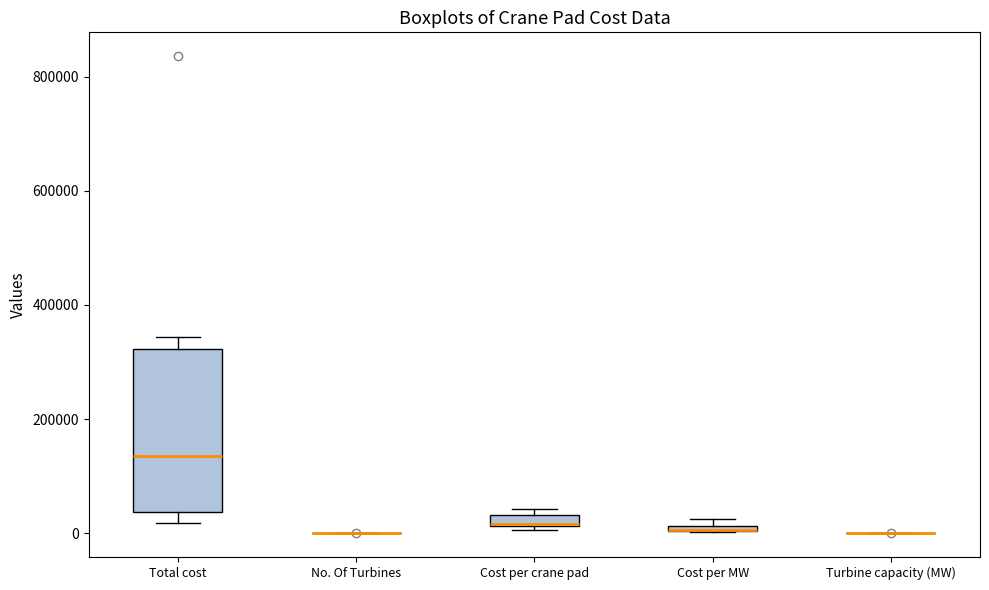

Where is the upper edge of the box for Cost per crane pad on the y-axis? The values are not printed on the chart, so give them approximately, as read against the axis.

40000